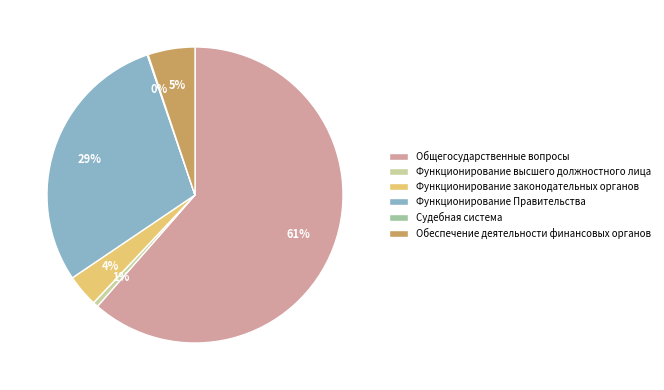

Which category has the biggest portion of the pie?

Общегосударственные вопросы